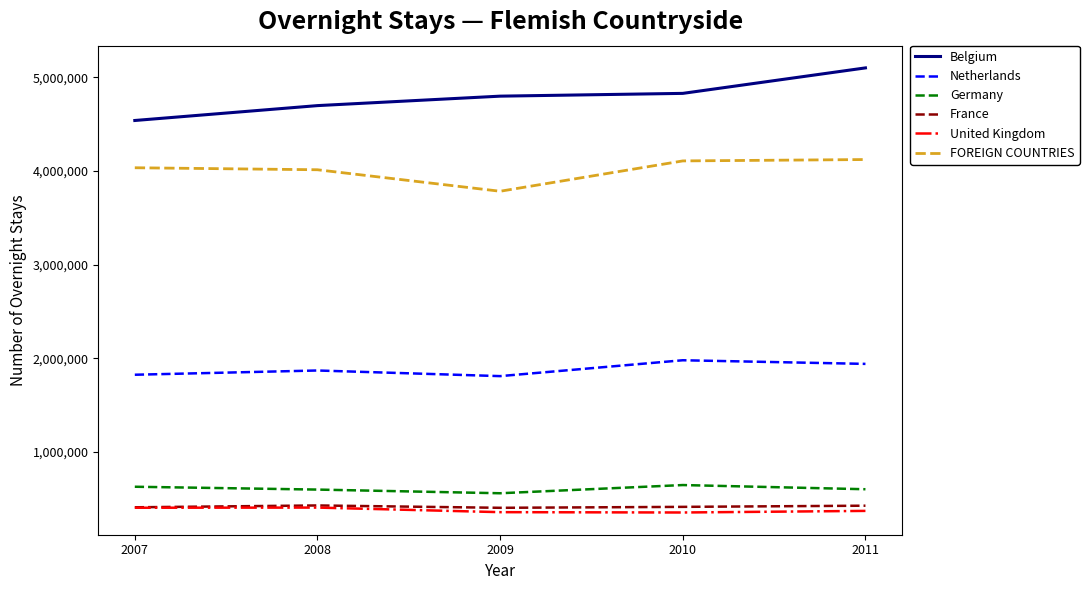

What is the highest value of the Belgium series?

5099596